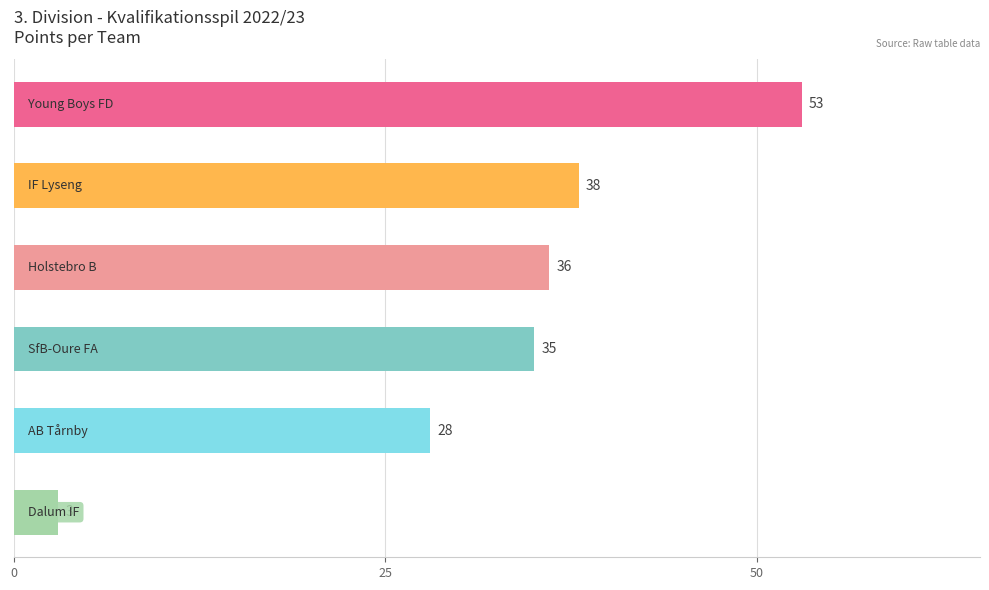

Reading top to bottom, extract all data points from this chart.

53	38	36	35	28	3